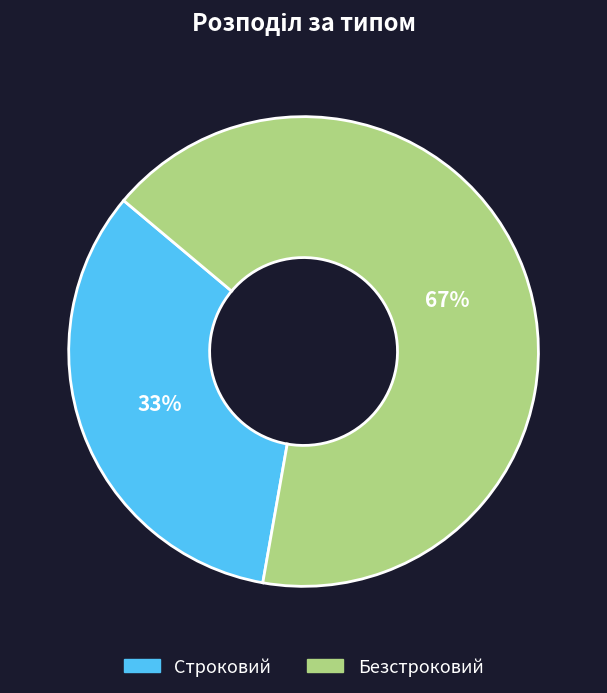

To the nearest percent, what is the average slice percentage?

50%